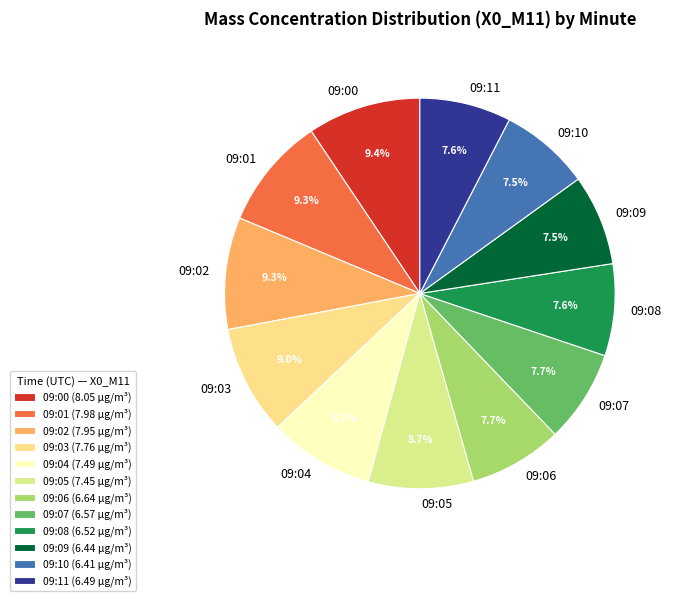

To the nearest percent, what portion does 09:00 represent?

9%